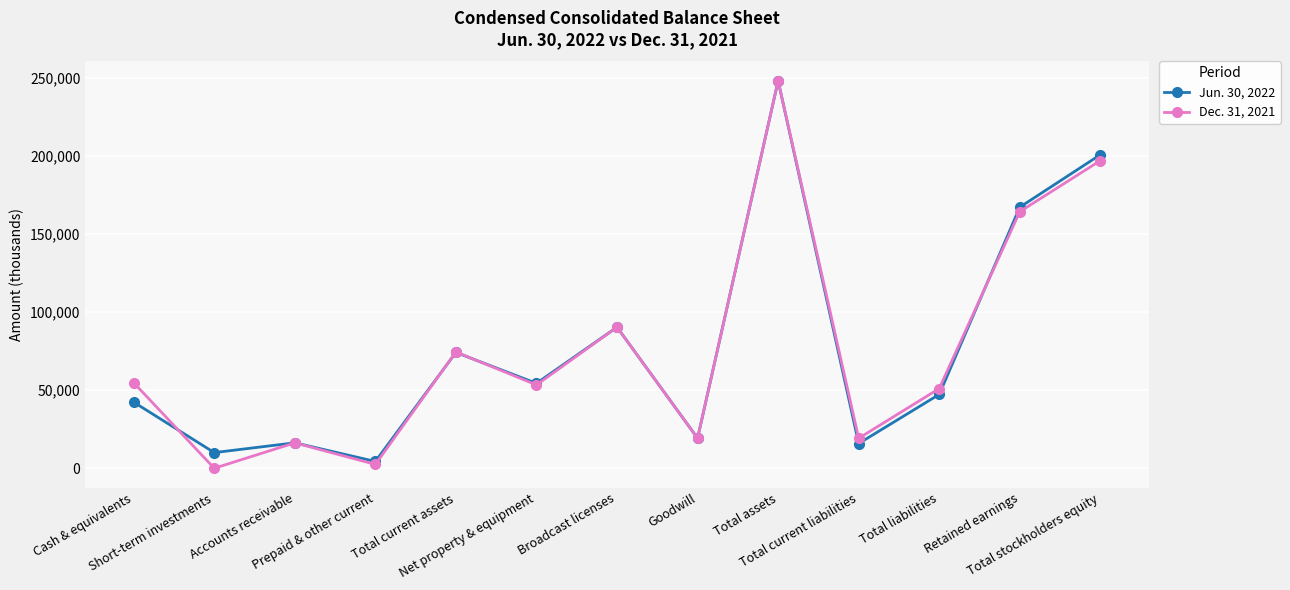

How many lines are shown in the chart?

2